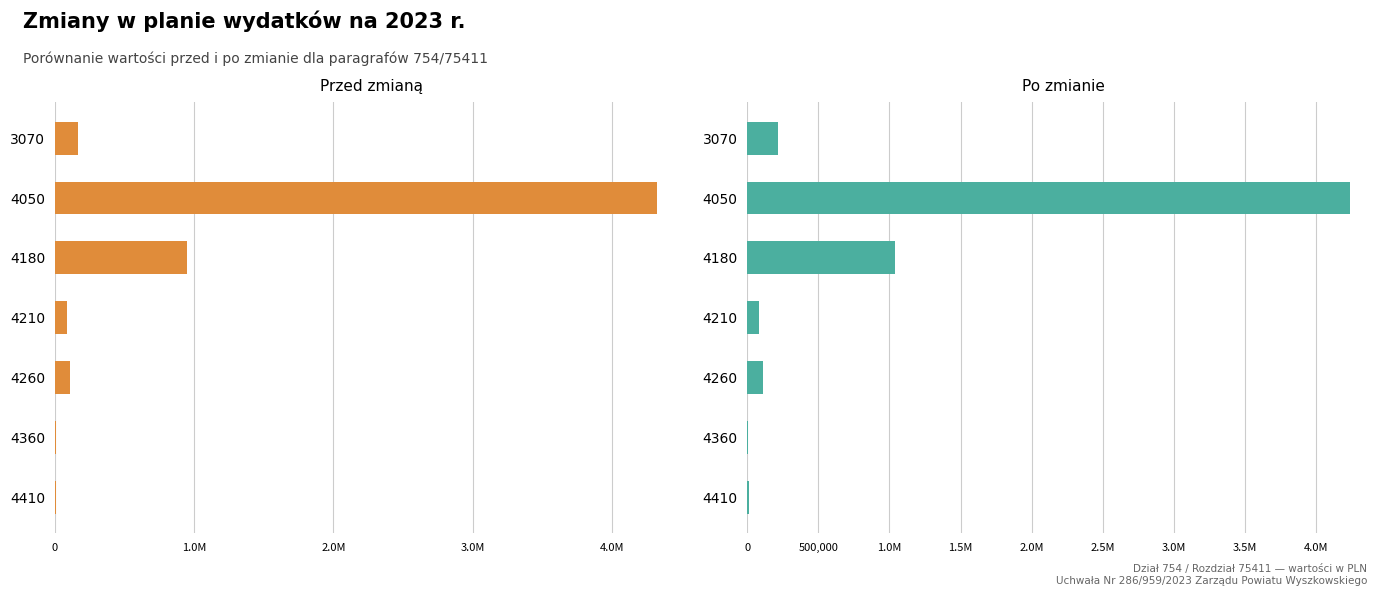

How many bars are there in each group?

2